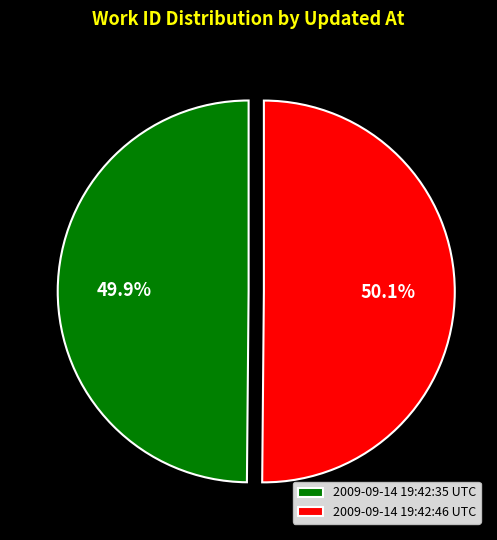

What is the ratio of the value at 2009-09-14 19:42:35 UTC to the value at 2009-09-14 19:42:46 UTC?

1.0